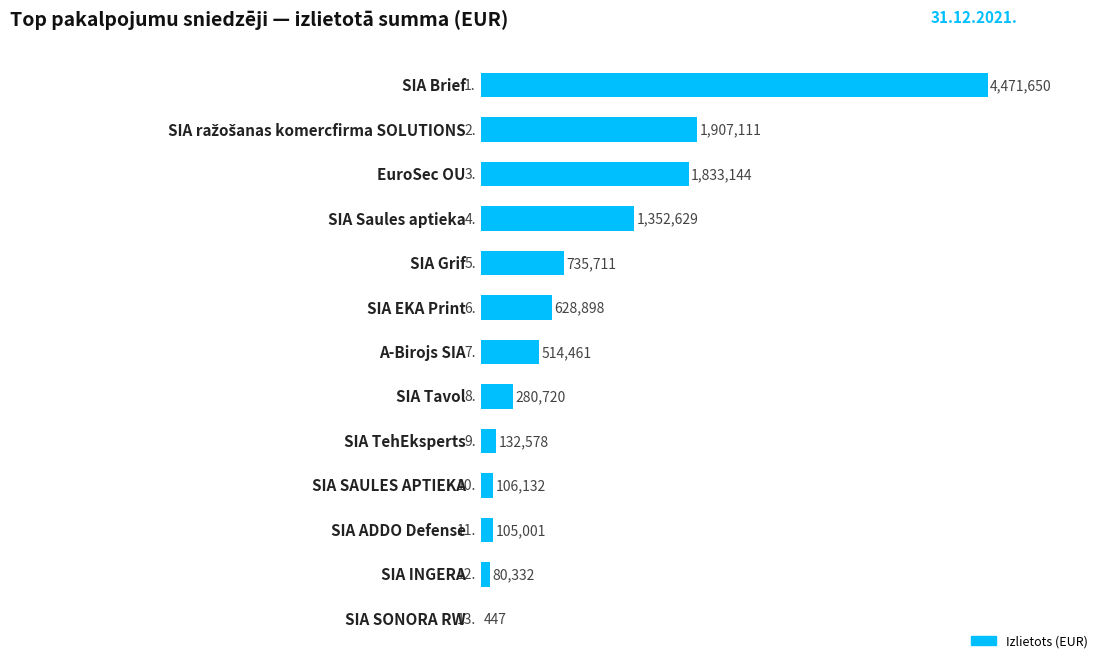

Are the bars horizontal?

Yes